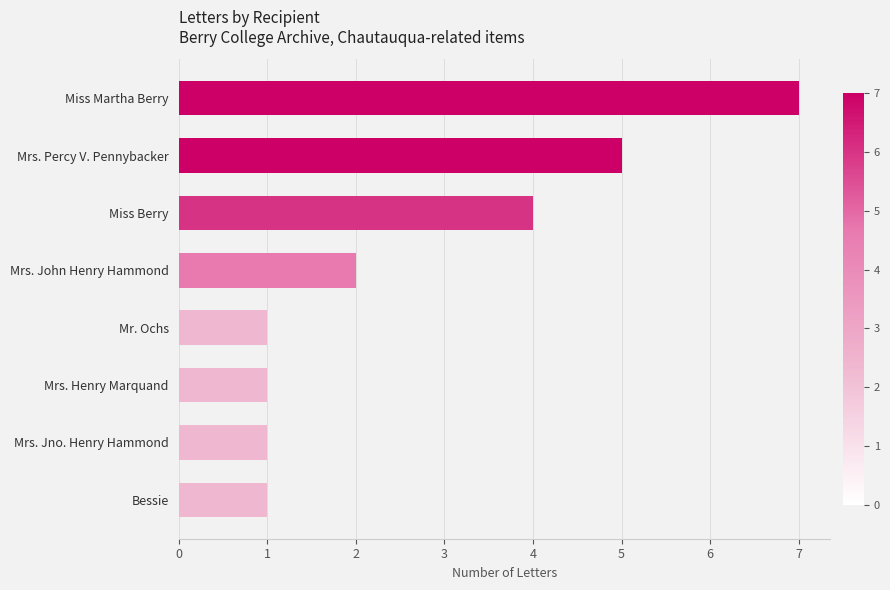

Approximately how many times larger is the value at Mrs. John Henry Hammond compared to Bessie?

2.0